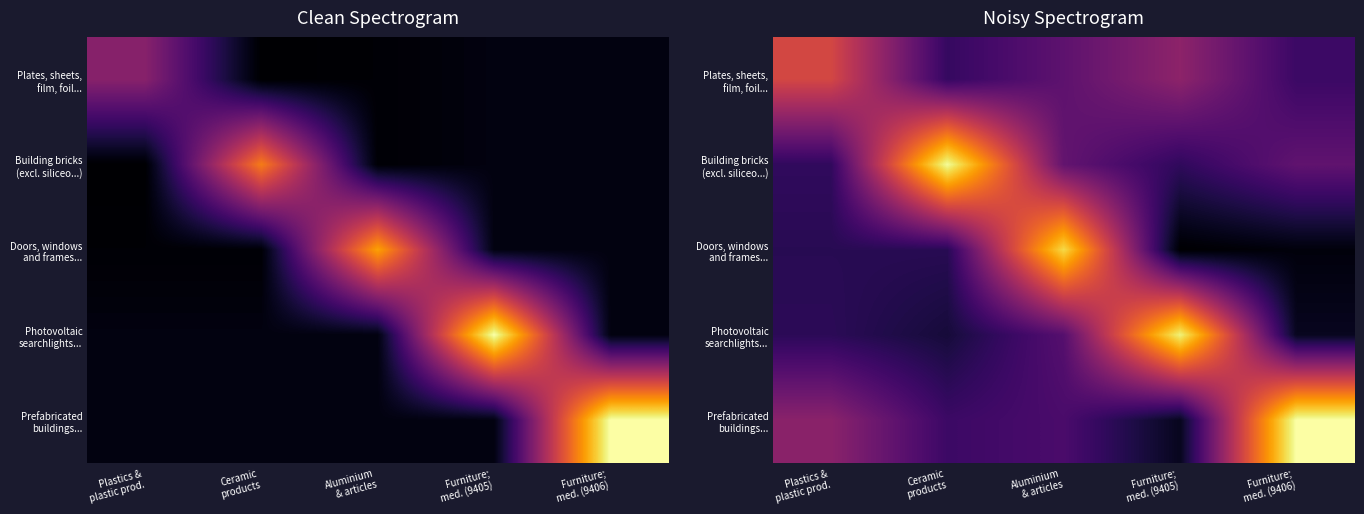

True or false: Doors, windows and frames... has a value of 0.0 at Furniture; med. (9406).

False